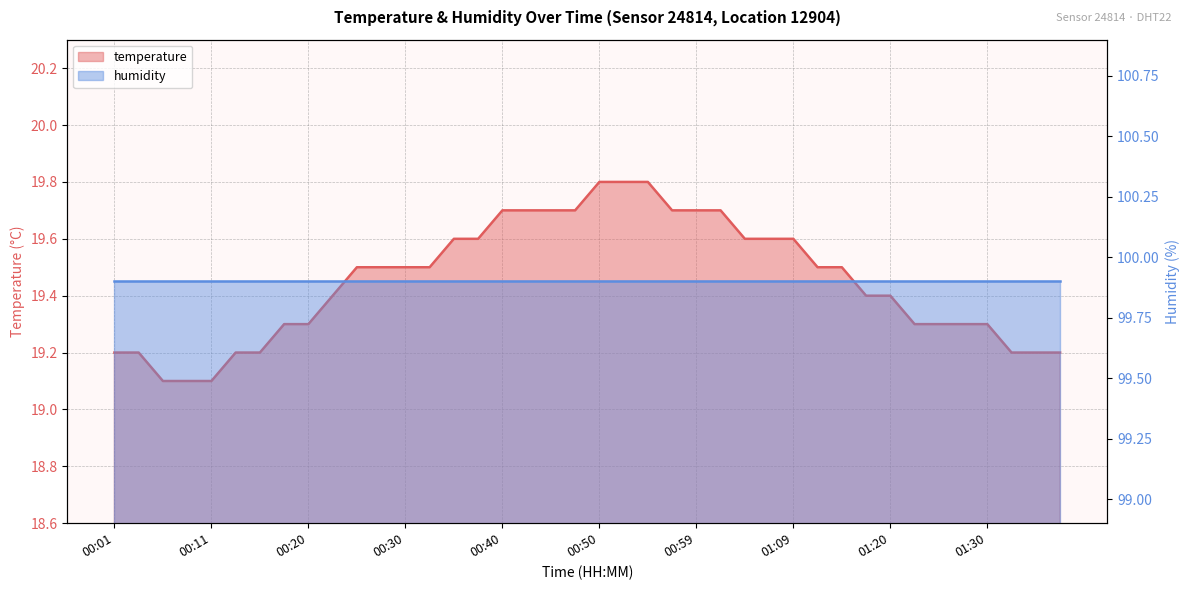

True or false: the data has more than 1 interior local peaks.

False